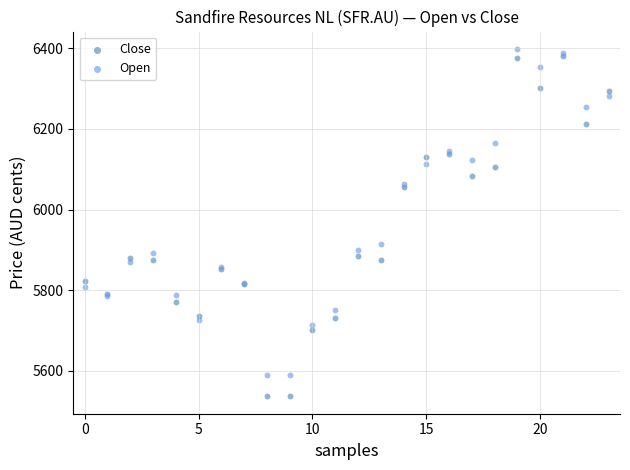

Which series contains the lowest Y value?

Close